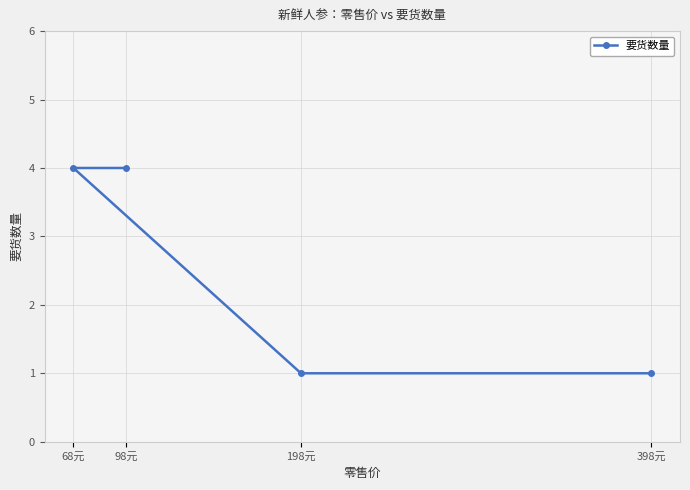

What is the average value?

2